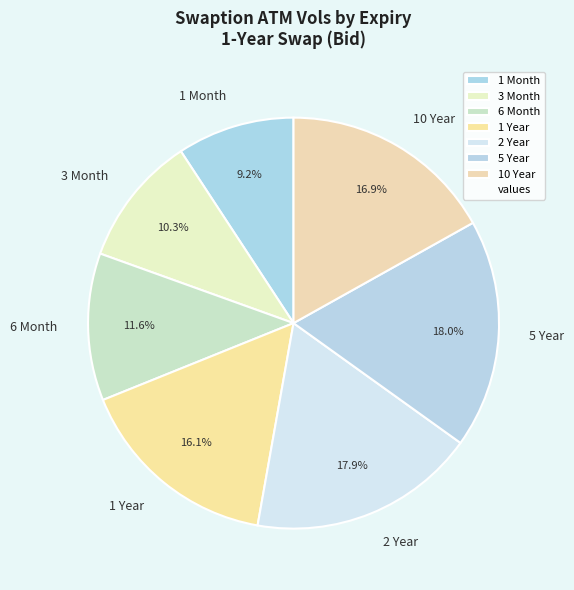

Does 1 Month represent more than half of the total?

No